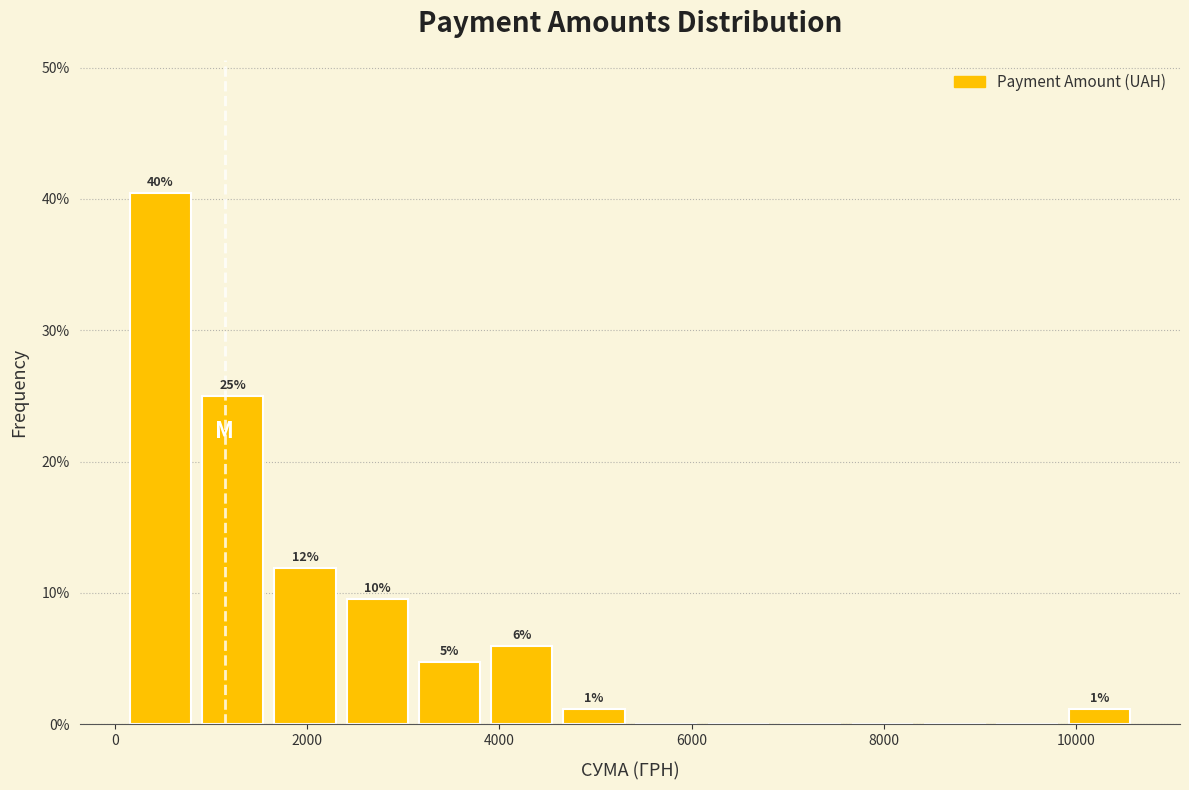

Read against the x-axis, roughly where is the centre of the tallest bar?

400